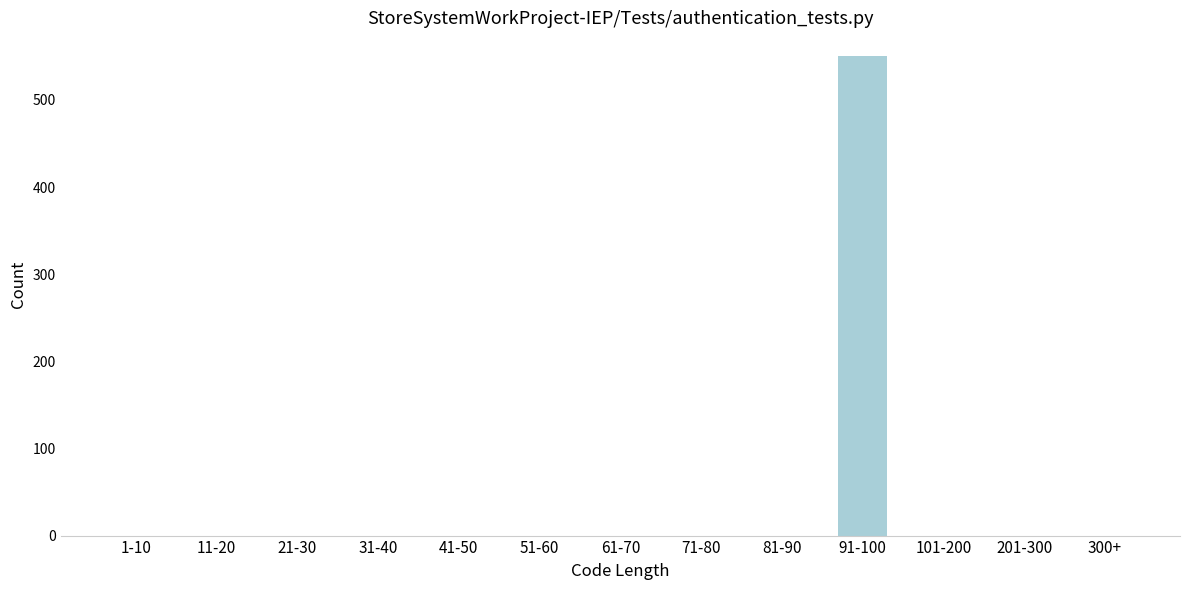

Reading right to left, extract all data points from this chart.

300+=0	201-300=0	101-200=0	91-100=550	81-90=0	71-80=0	61-70=0	51-60=0	41-50=0	31-40=0	21-30=0	11-20=0	1-10=0